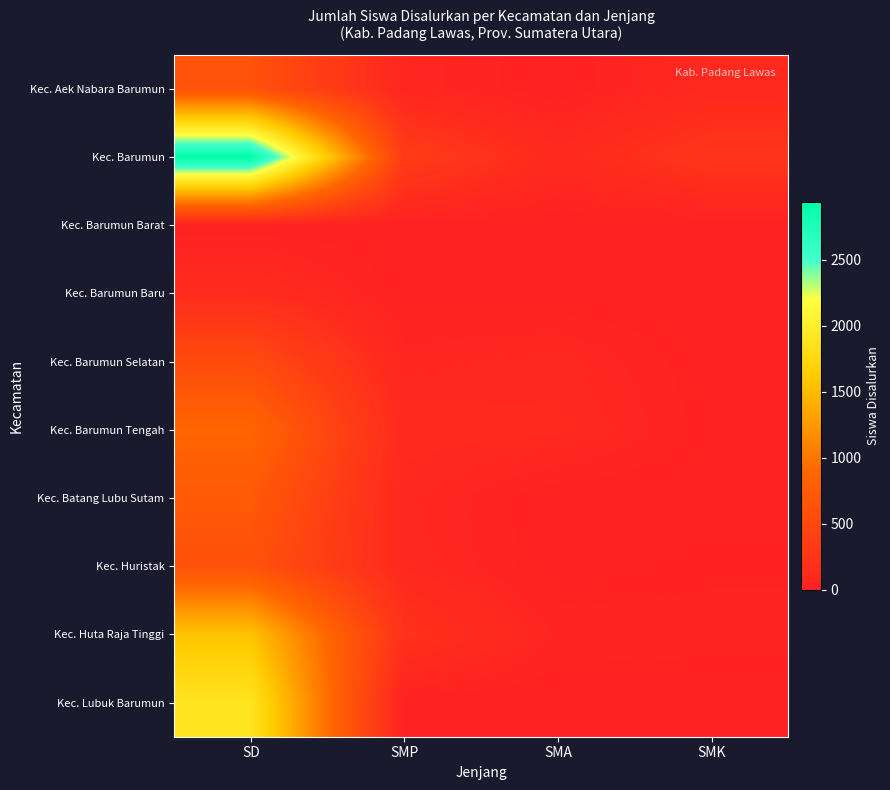

Reading left to right, transcribe all the data shown in this chart.

Kec. Aek Nabara Barumun: SD=625	SMP=63	SMA=0	SMK=95
Kec. Barumun: SD=2938	SMP=338	SMA=108	SMK=255
Kec. Barumun Barat: SD=4	SMP=5	SMA=0	SMK=0
Kec. Barumun Baru: SD=134	SMP=8	SMA=0	SMK=0
Kec. Barumun Selatan: SD=538	SMP=58	SMA=81	SMK=0
Kec. Barumun Tengah: SD=881	SMP=108	SMA=100	SMK=11
Kec. Batang Lubu Sutam: SD=723	SMP=77	SMA=0	SMK=0
Kec. Huristak: SD=625	SMP=87	SMA=0	SMK=18
Kec. Huta Raja Tinggi: SD=1562	SMP=210	SMA=40	SMK=34
Kec. Lubuk Barumun: SD=1902	SMP=0	SMA=0	SMK=0